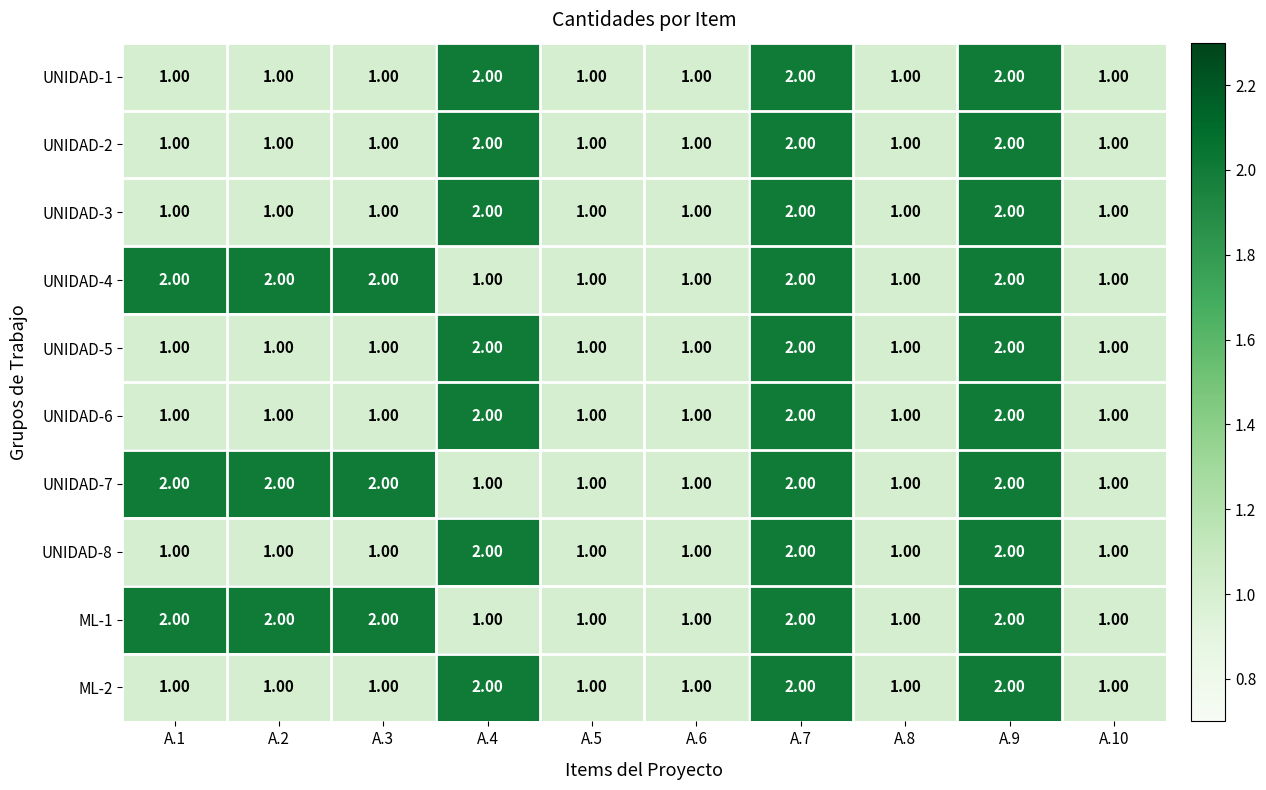

What is the sum of the UNIDAD-6 values at A.9 and A.2?

3